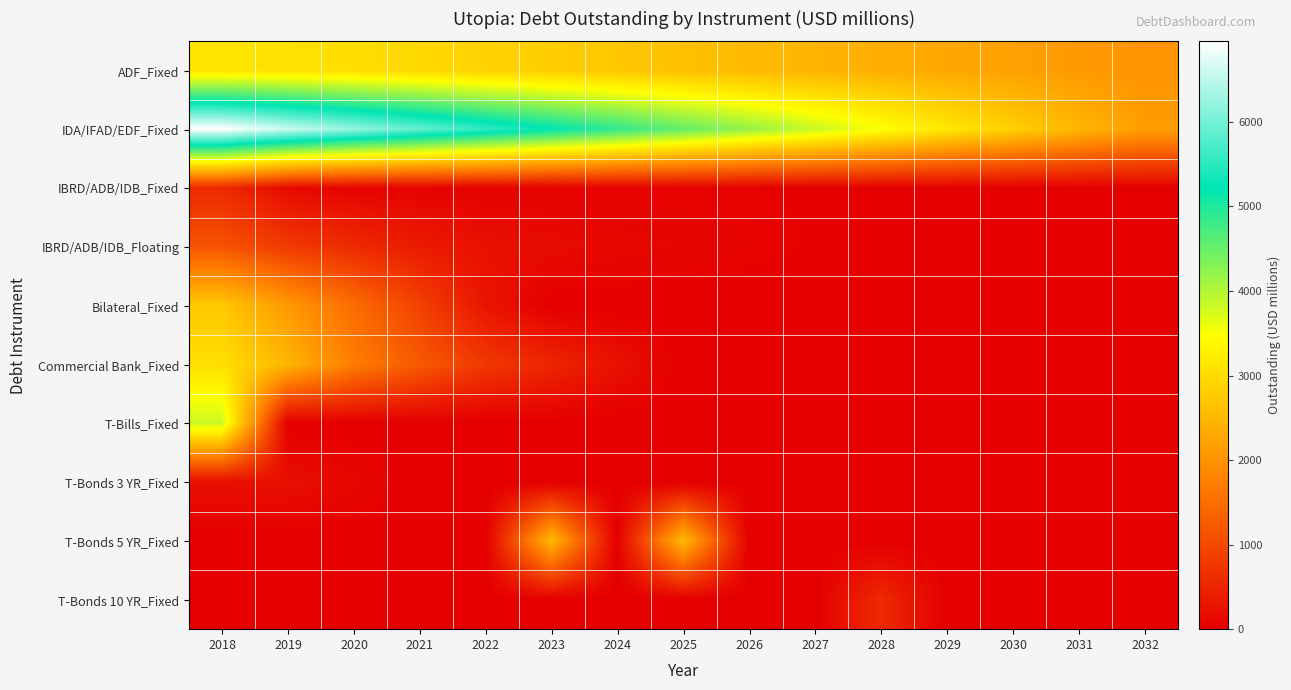

At how many categories does at least one series exceed 285?

15